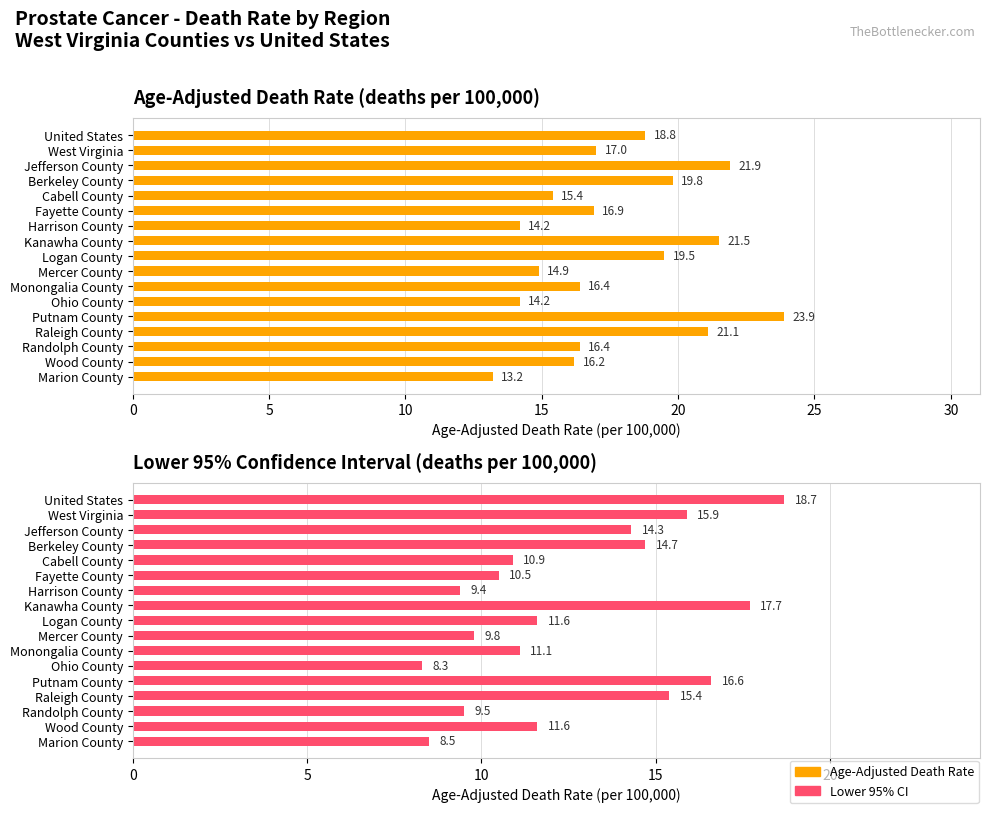

How many bars are there in each group?

2